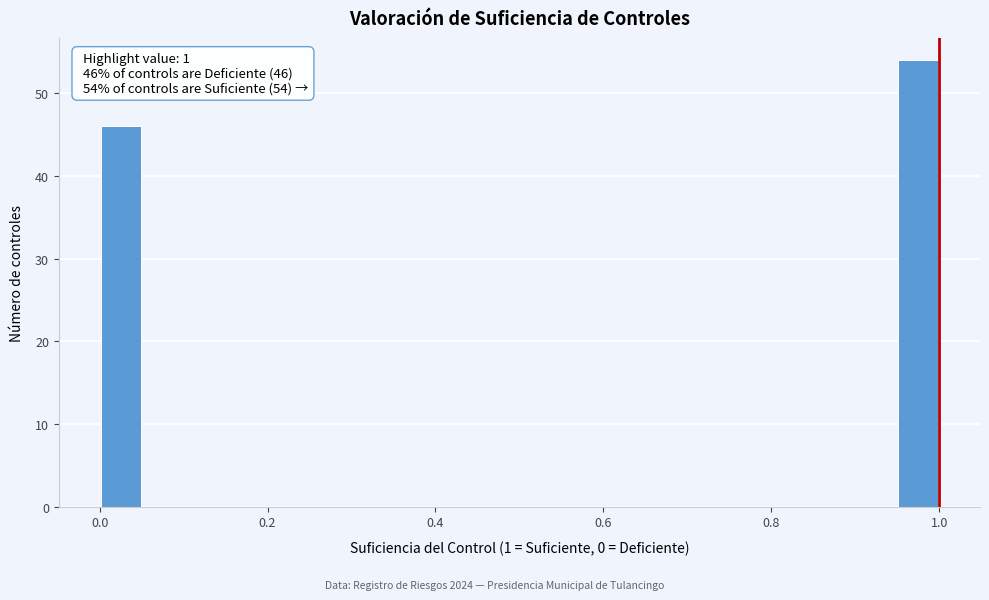

Around what value on the x-axis is the tallest bar? Give the approximate position of its centre, as read against the axis.

0.98